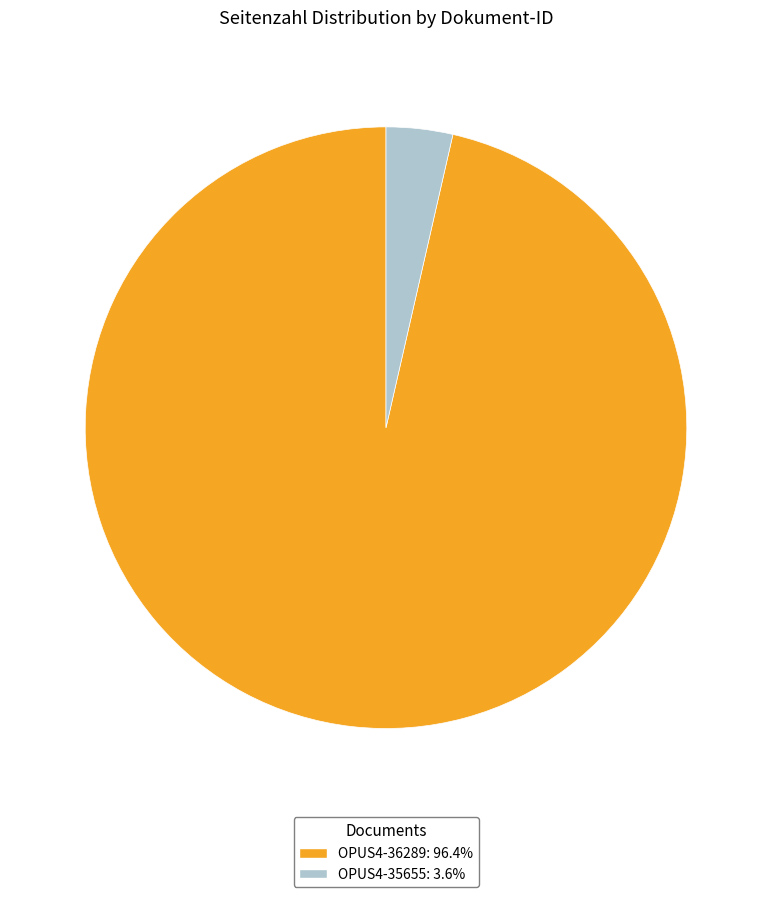

Is the sum of OPUS4-36289 and OPUS4-35655 greater than half?

Yes